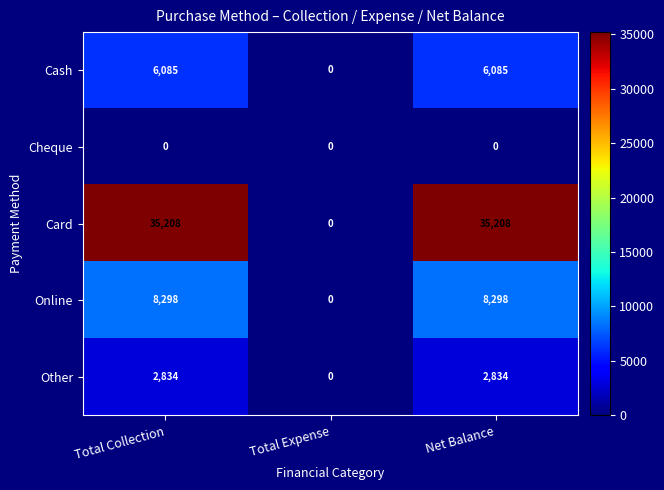

True or false: Card has a value of 46304 at Total Collection.

False